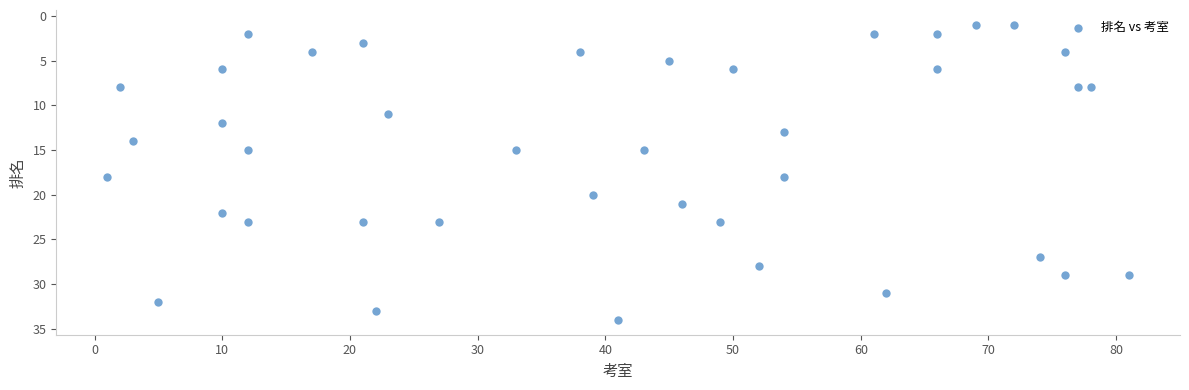

What is the range of Y values (max minus min)?

33